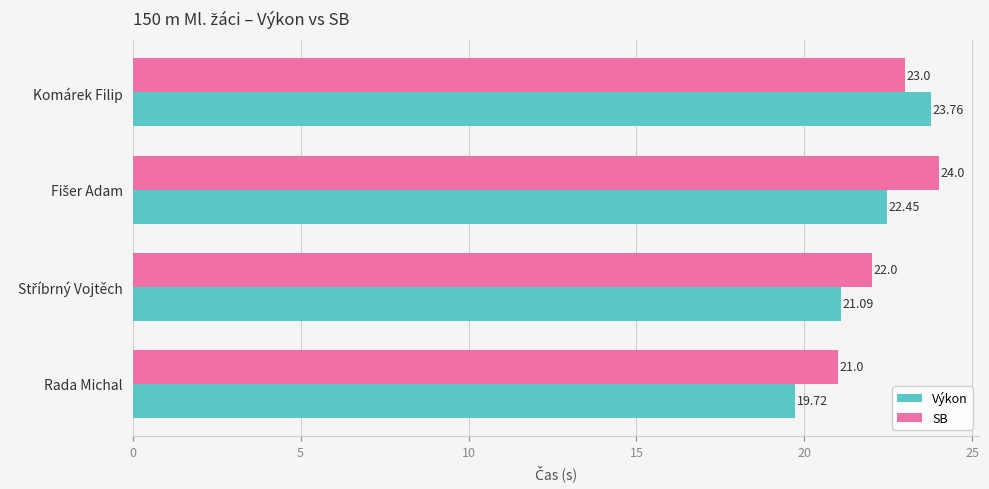

What is the minimum value for SB?

21.0